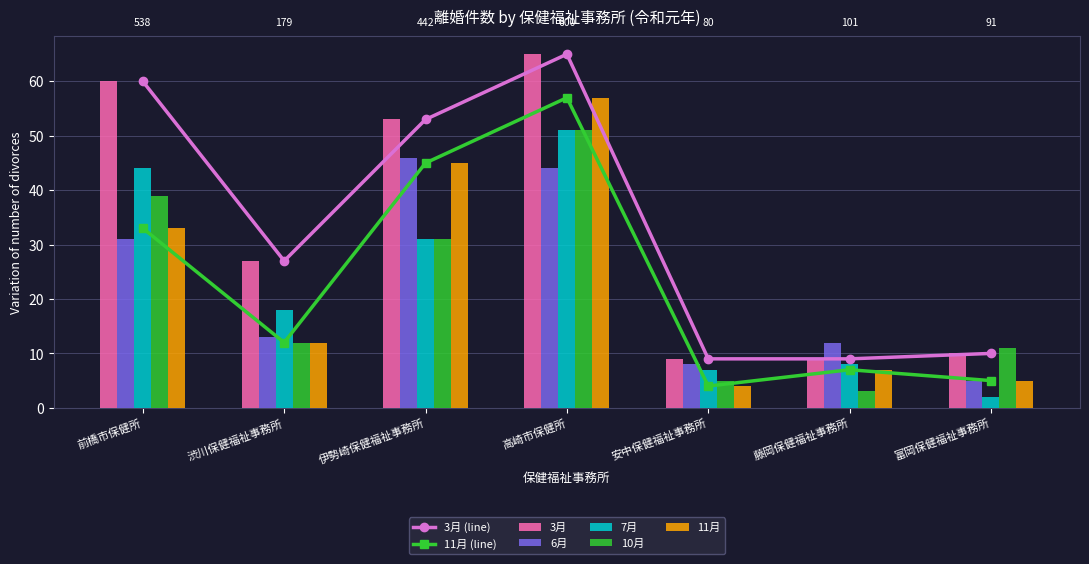

Which category has the lowest value in the 総数 series?

安中保健福祉事務所